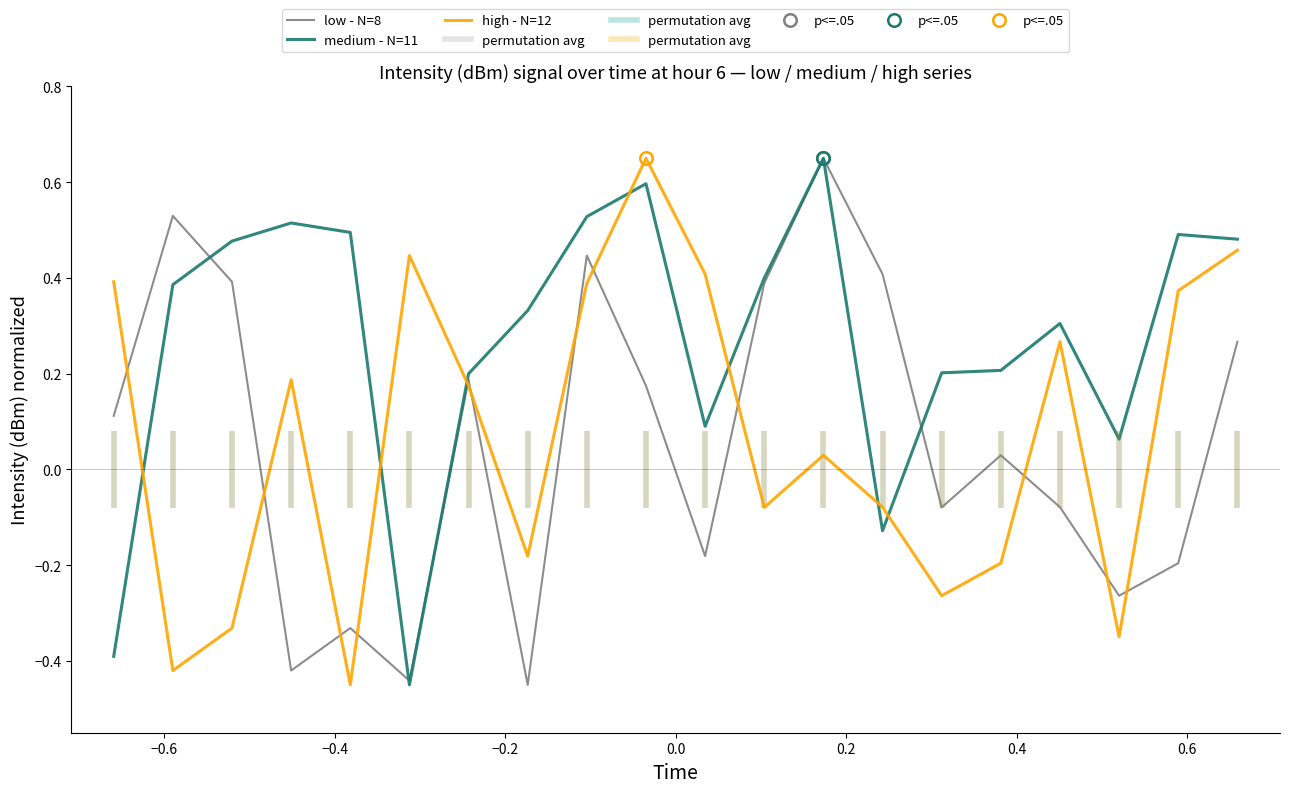

What is the sum of all medium - N=11 values?

5.5